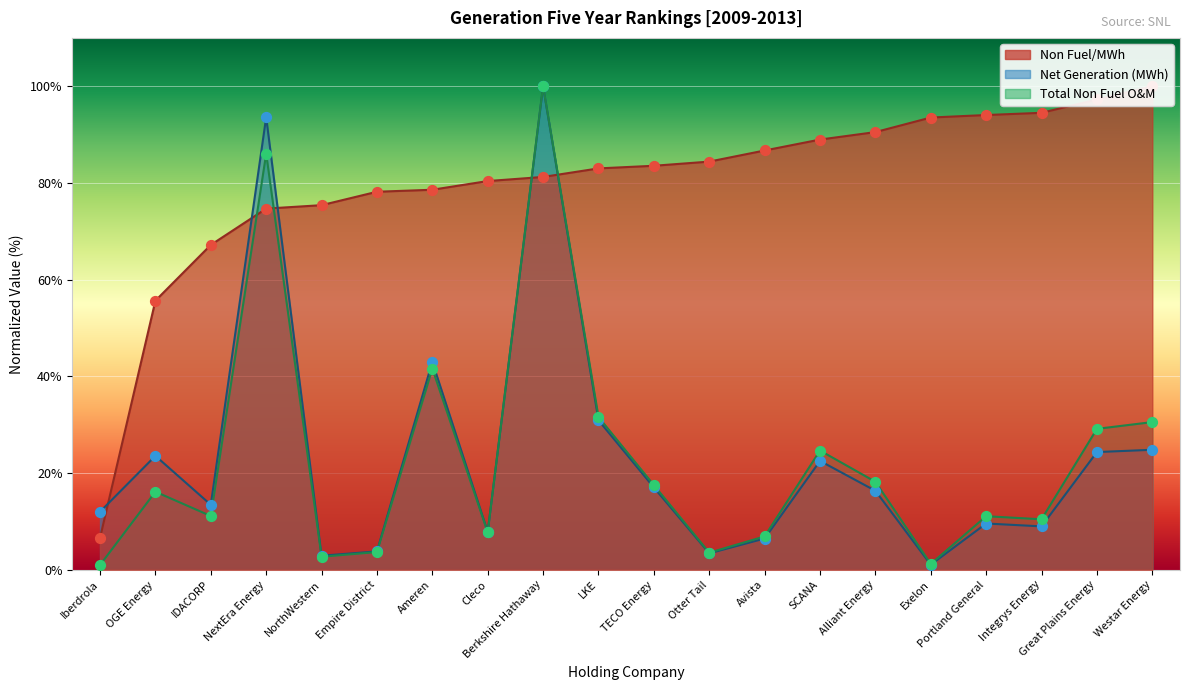

Which series reaches the minimum Y coordinate?

Total Non Fuel O&M